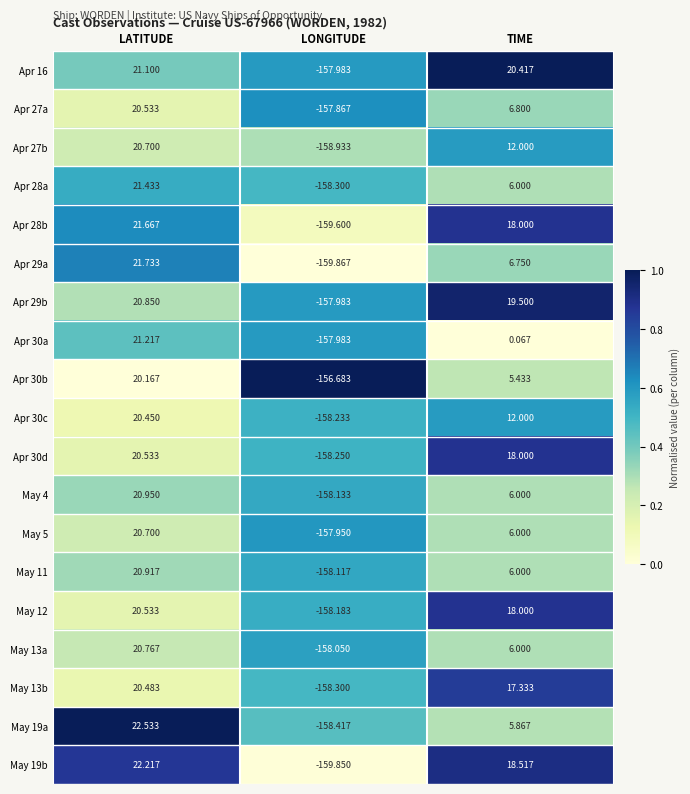

Where does the May 12 series first go above 18?

LATITUDE